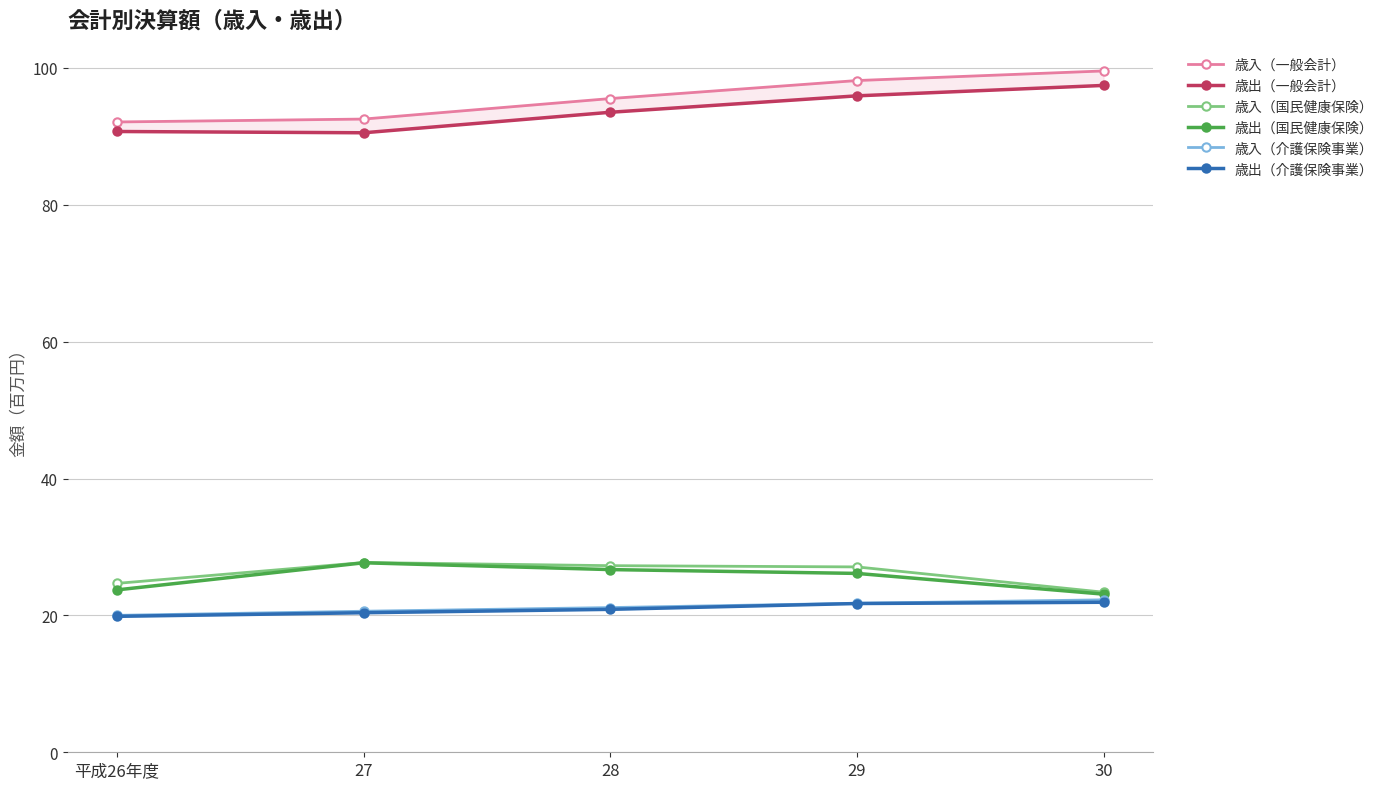

True or false: 歳入（介護保険事業） and 歳出（国民健康保険） intersect in this chart.

False